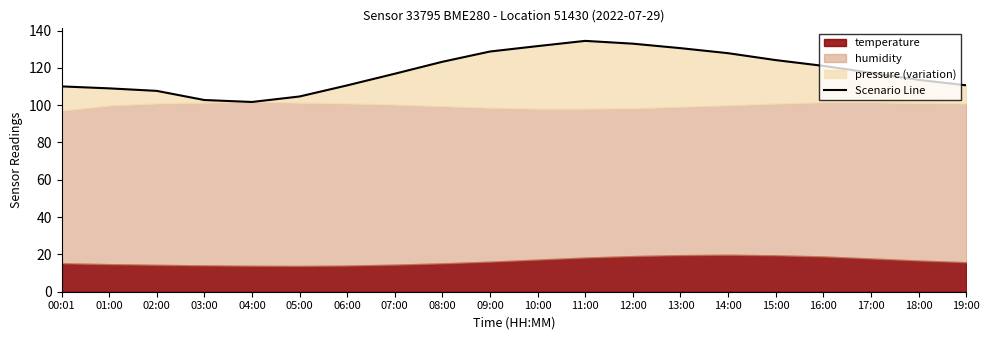

What is the label of the 6th point from the right?

14:00